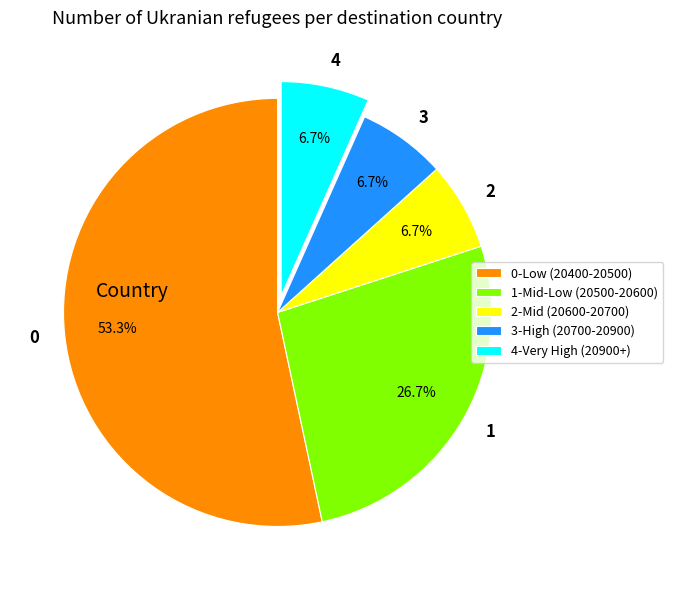

What is the ratio of the value at 3 to the value at 2?

1.0